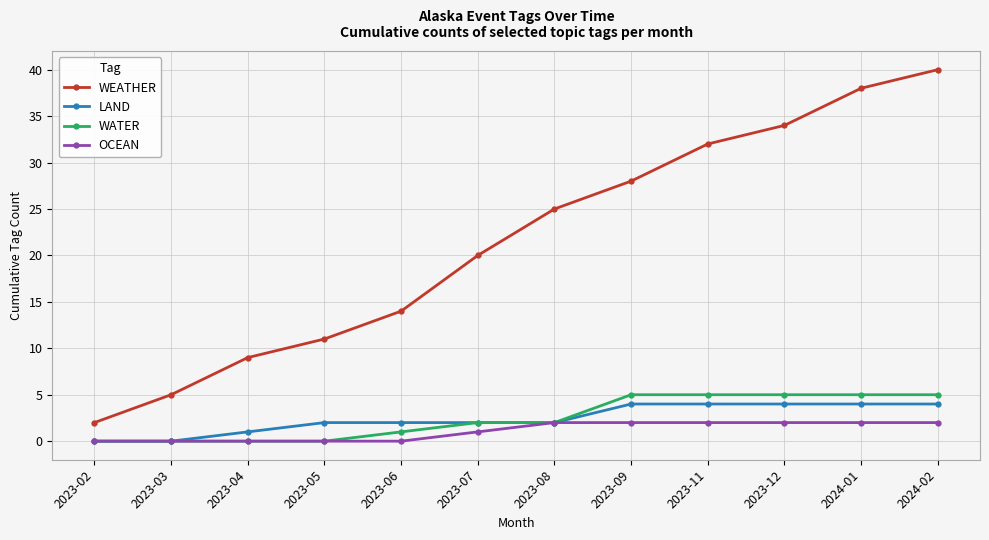

The value of OCEAN at 2023-09 is 2. True or false?

True